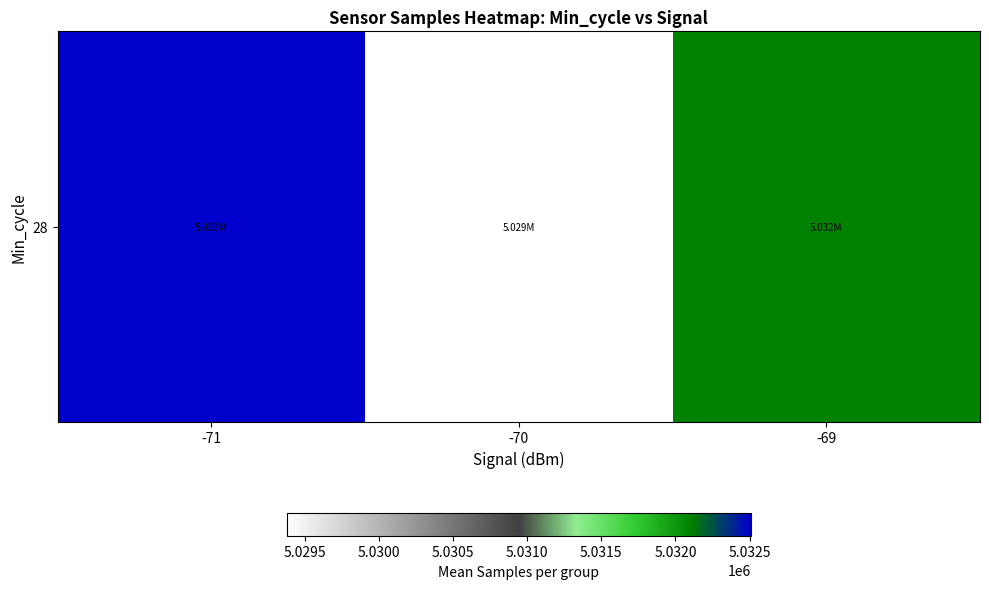

What is the sum of the values at -69 and -71?

10064611.8